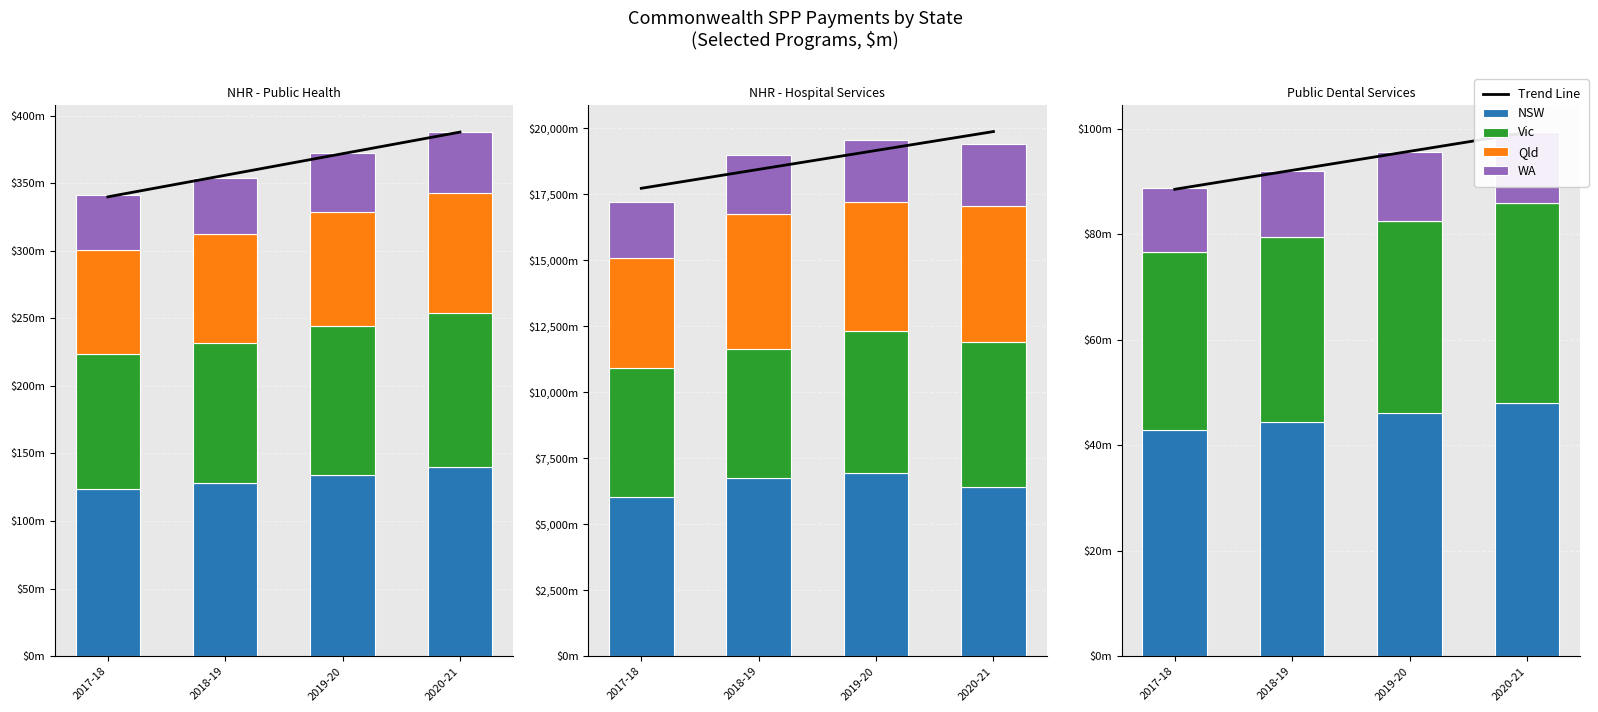

Reading right to left, transcribe all the data shown in this chart.

Trend Line: 99.3	95.8	92.2	88.6
NSW: 48.0	46.1	44.5	43.0
Vic: 38.0	36.5	35.0	33.6
Qld: 0.0	0.0	0.0	0.0
WA: 13.5	13.0	12.5	12.1